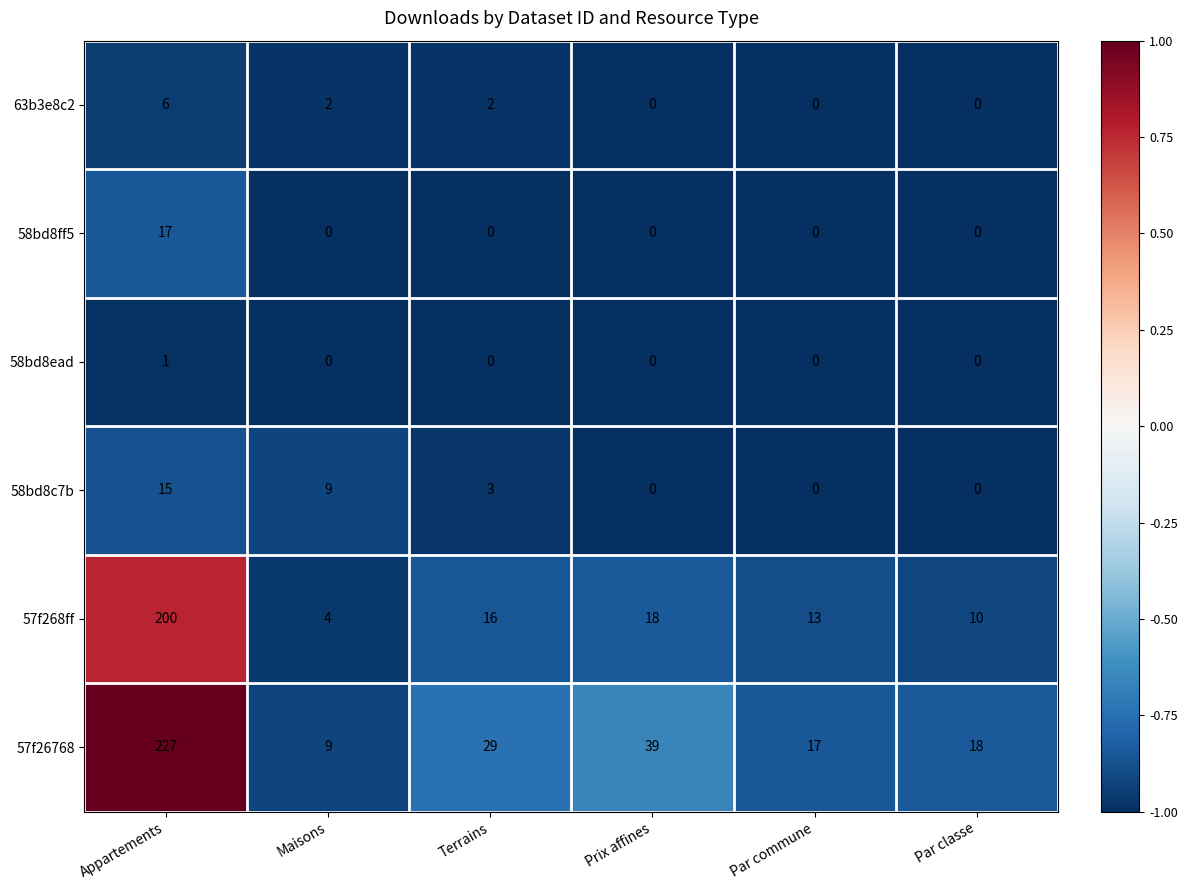

What is the smallest value displayed?

0